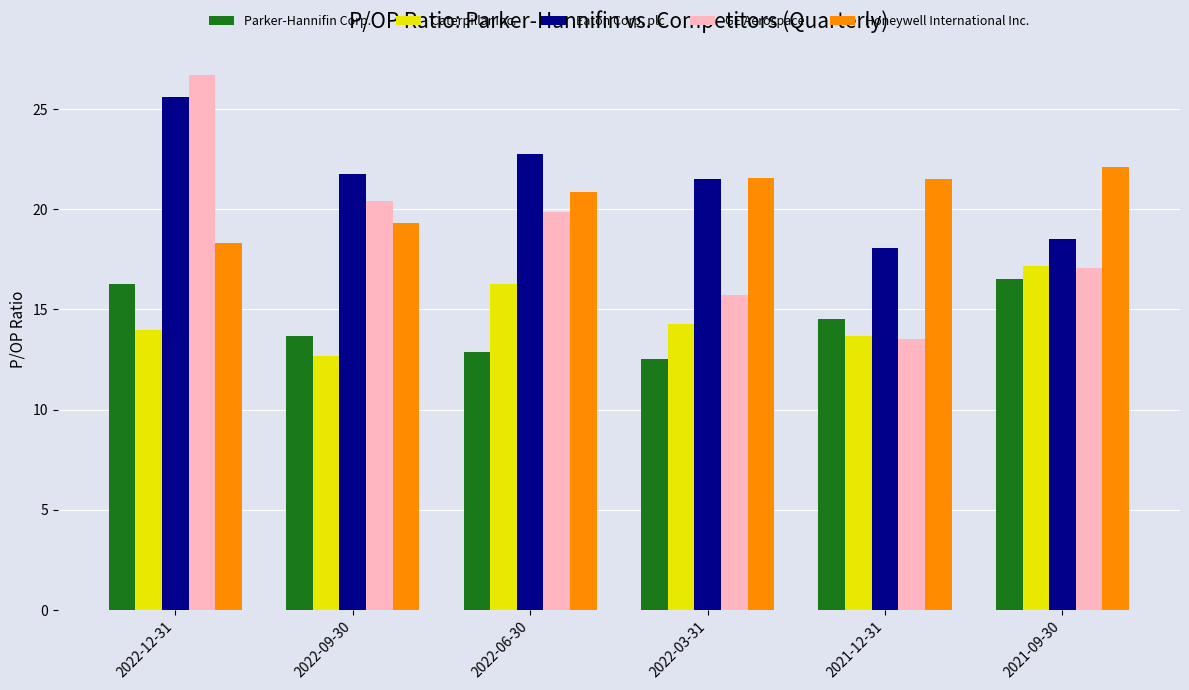

What are all the series names shown in the legend?

Parker-Hannifin Corp., Caterpillar Inc., Eaton Corp. plc, GE Aerospace, Honeywell International Inc.